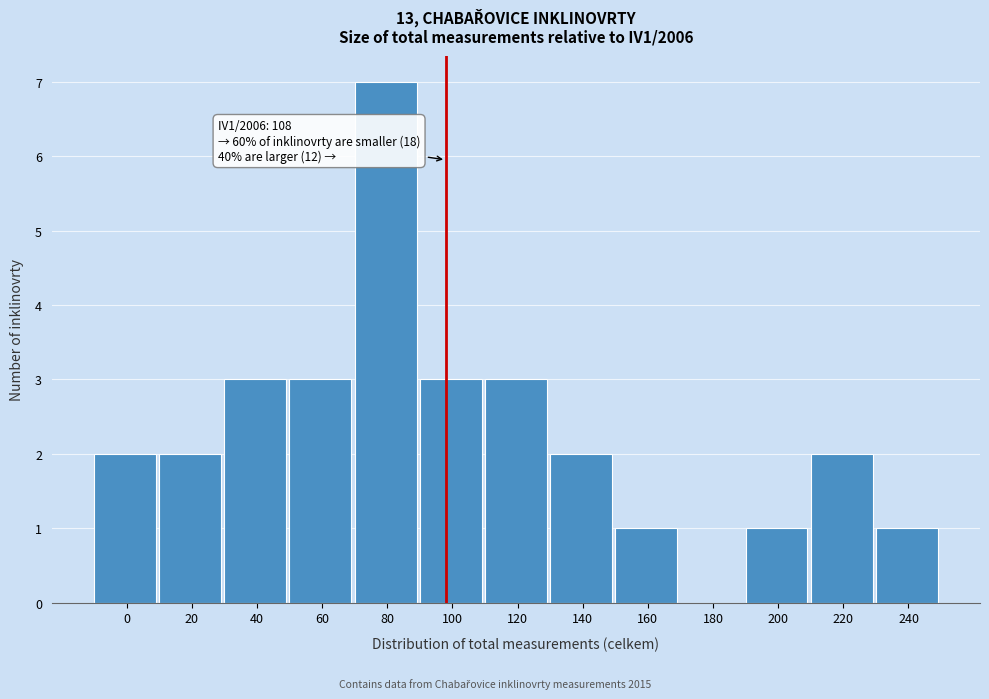

Reading left to right, list all the values displayed in this chart.

0=2	20=2	40=3	60=3	80=7	100=3	120=3	140=2	160=1	180=0	200=1	220=2	240=1